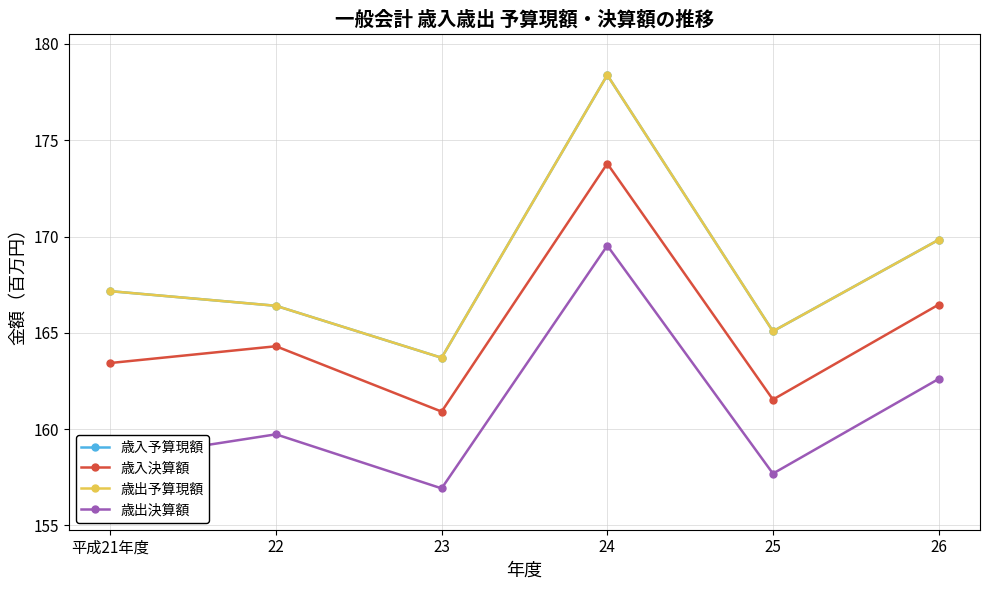

List the series in order of their peak value, lowest first.

歳出決算額, 歳入決算額, 歳入予算現額, 歳出予算現額